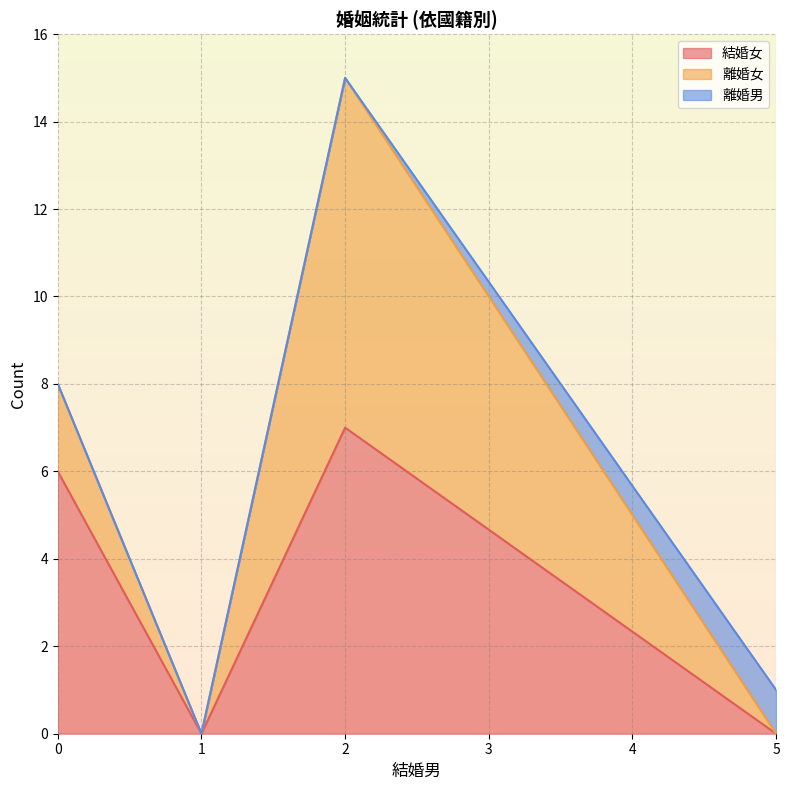

The 結婚女 series shows 4 at 2. True or false?

False